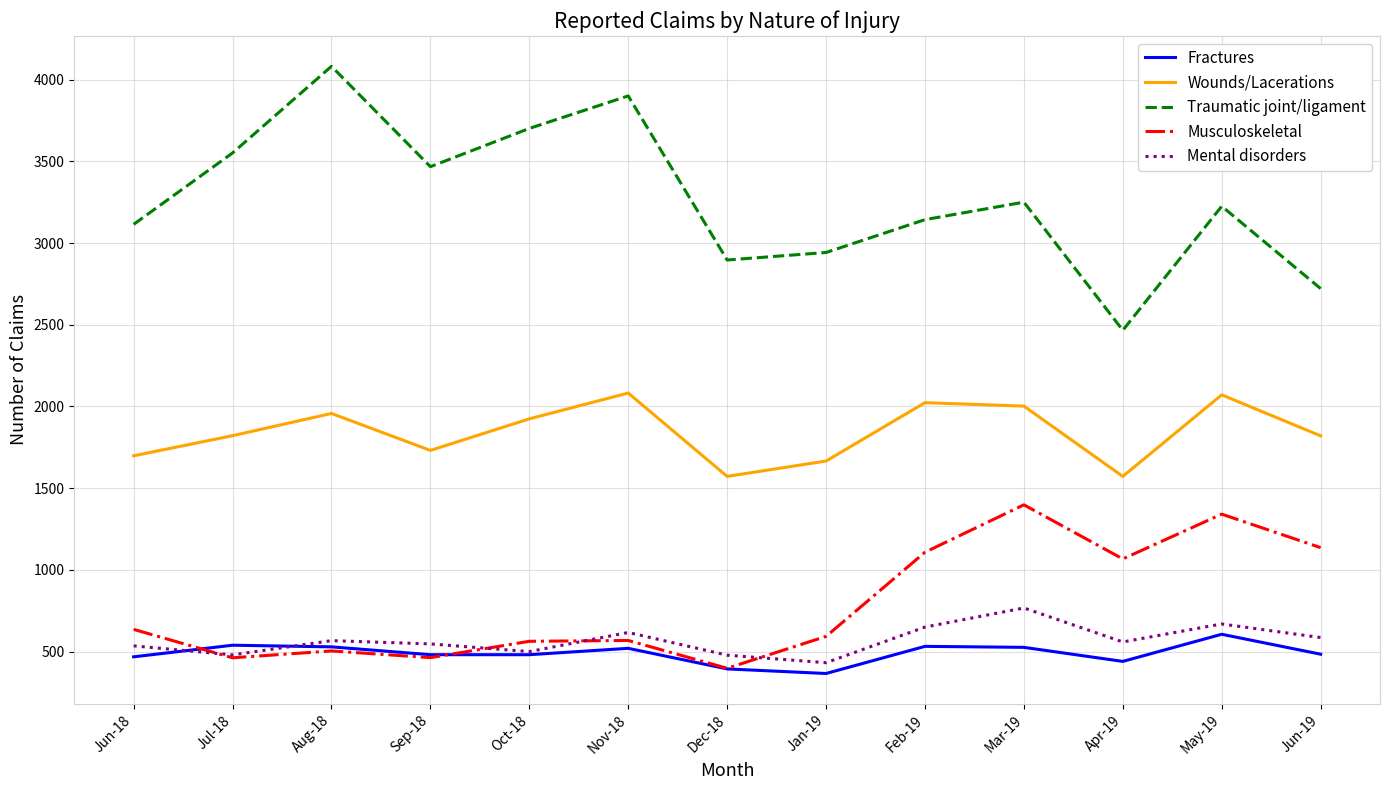

How many interior local valleys does the Musculoskeletal series have?

4